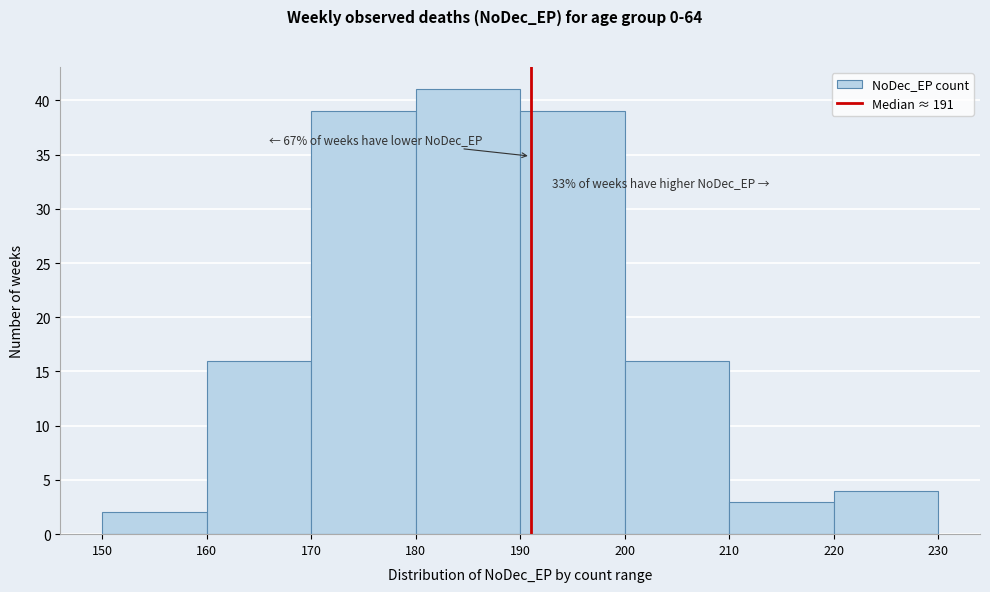

Over which range of the x-axis is the bar tallest?

180 to 190